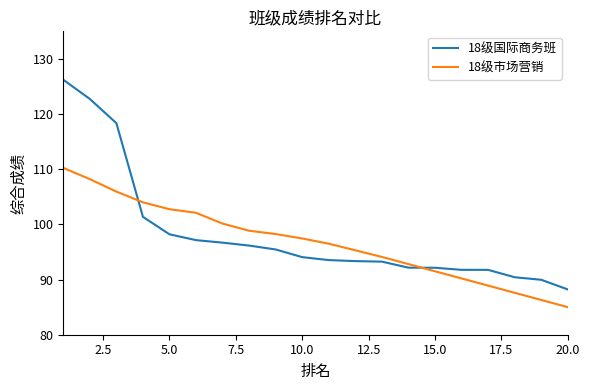

How many values in the 18级国际商务班 series exceed 94?

10